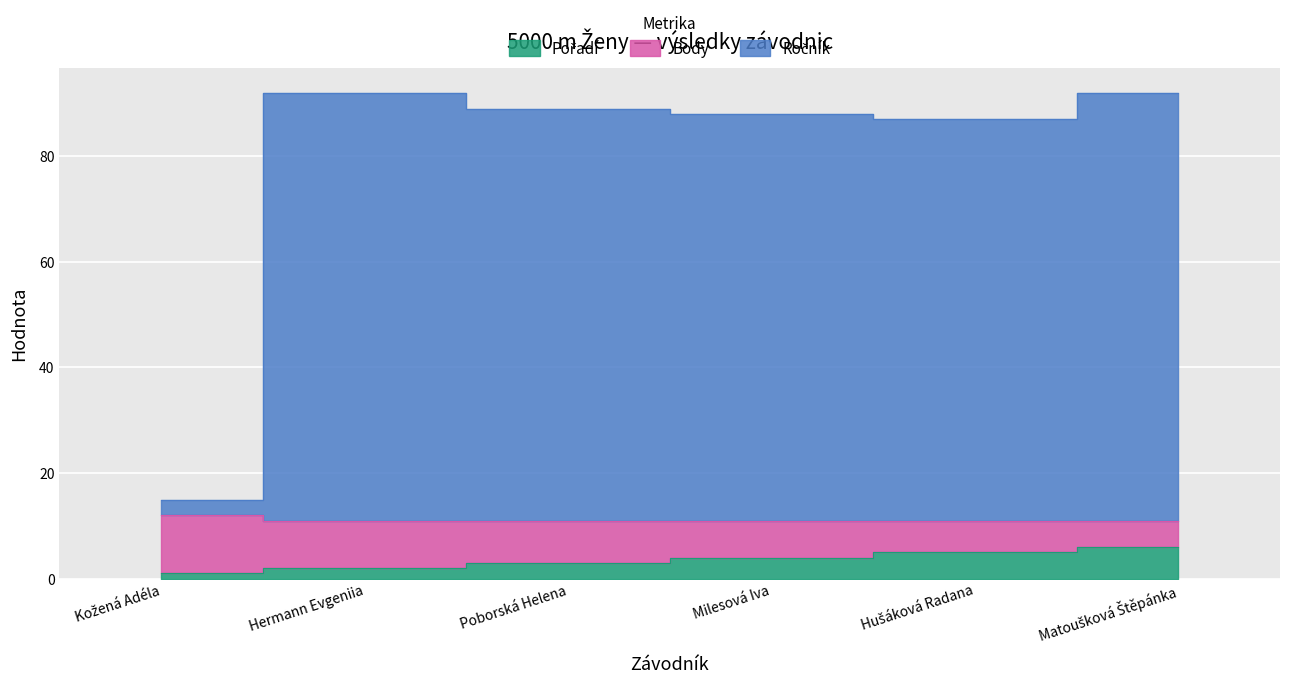

At how many categories does at least one series exceed 76?

5